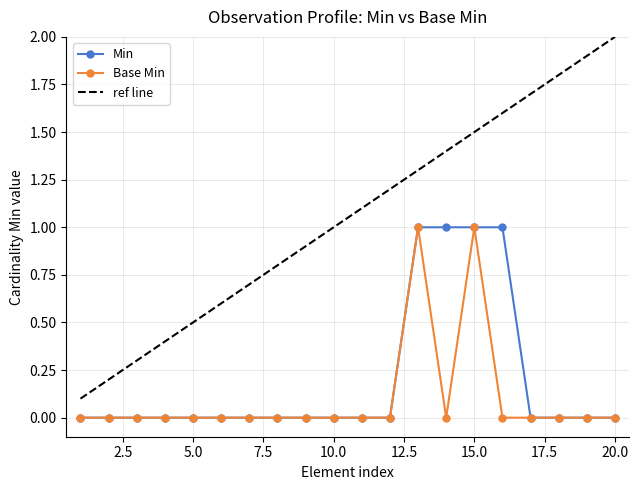

The Base Min series shows 0 at 10.0. True or false?

True